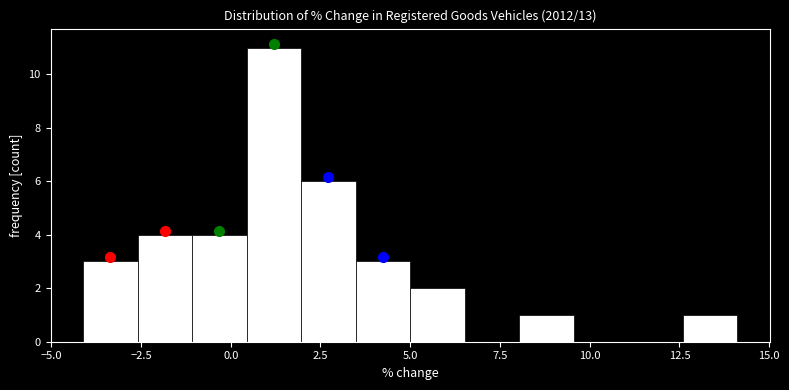

Read against the x-axis, roughly where is the centre of the tallest bar?

1.0